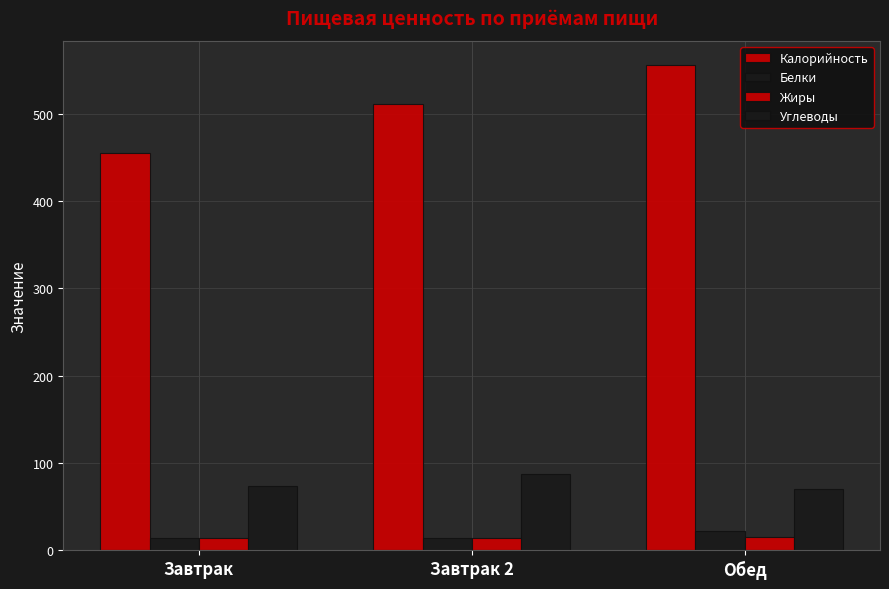

What is the sum of the Углеводы values at Завтрак and Завтрак 2?

161.3